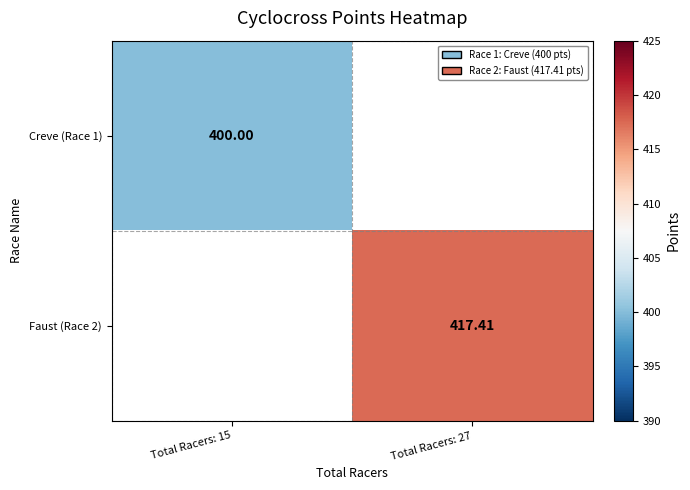

At which category does the chart reach its peak across all series?

Total Racers: 27